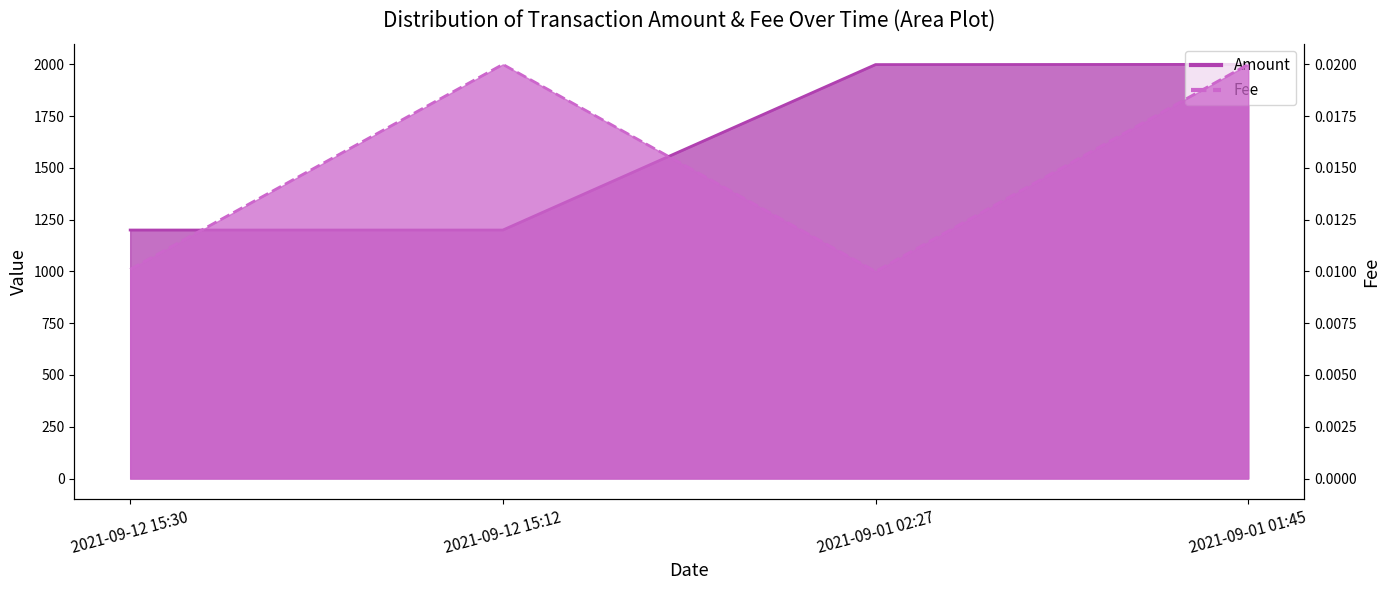

What are all the series names shown in the legend?

Amount, Fee